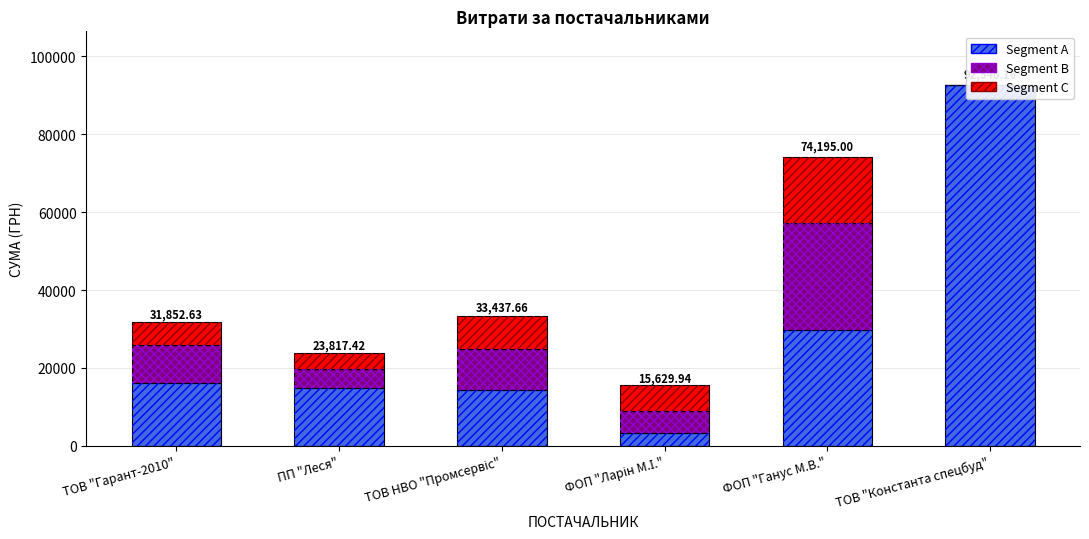

Which series has the largest total across all categories?

Segment A